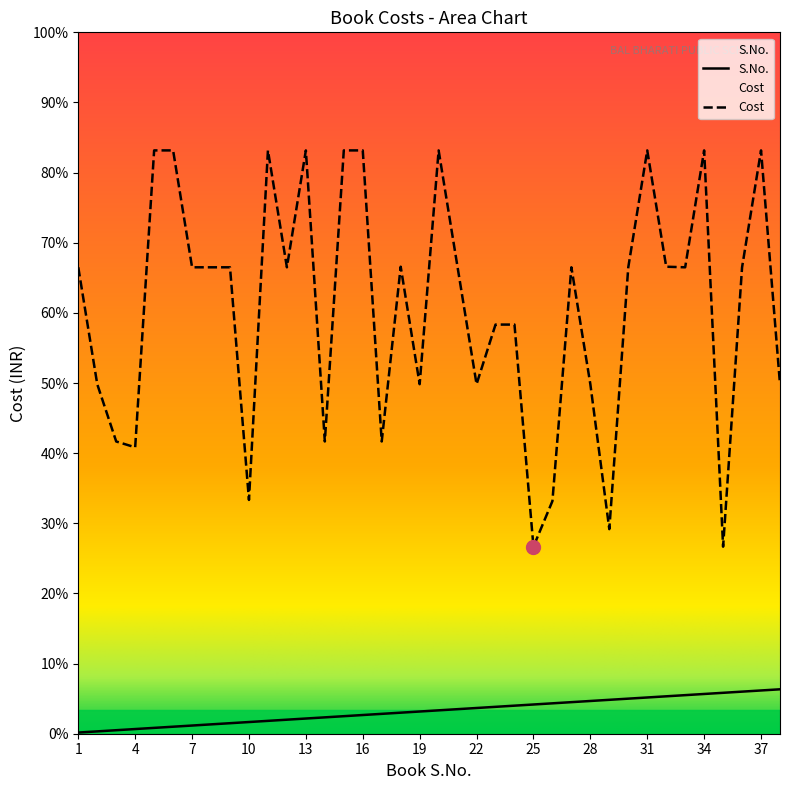

True or false: Cost and S.No. cross at least once.

False